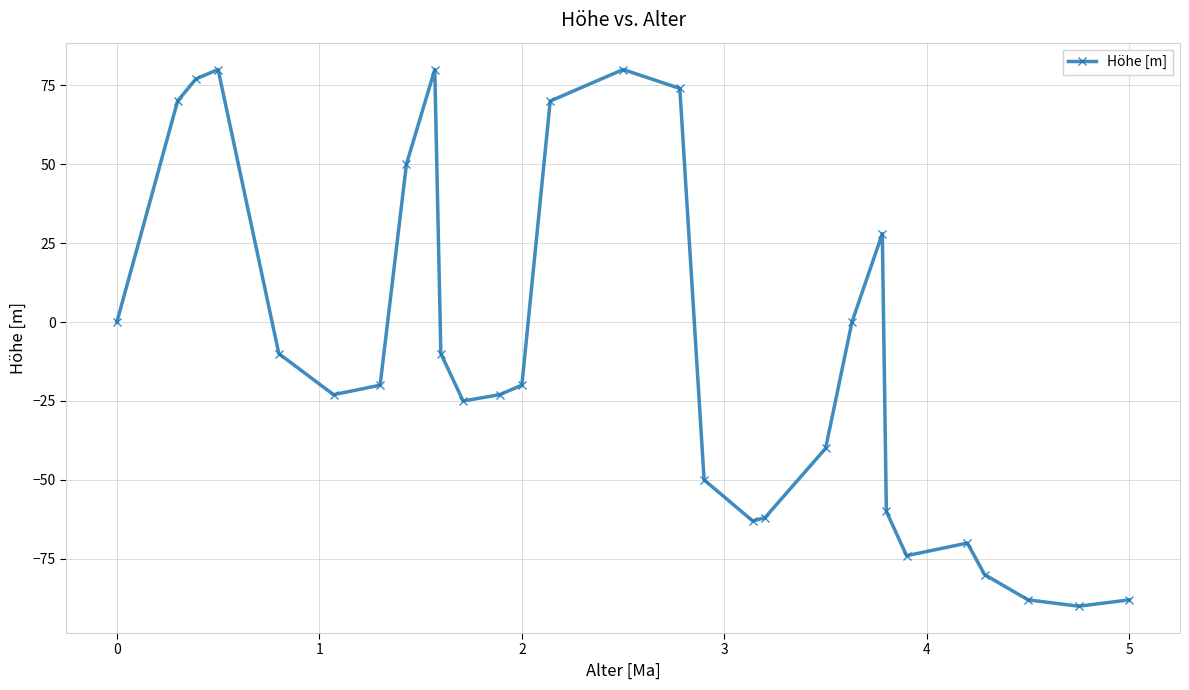

Does the chart have visible grid lines?

Yes